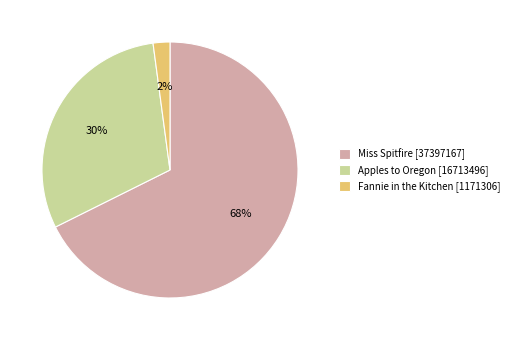

Does Apples to Oregon [16713496] represent more than half of the total?

No